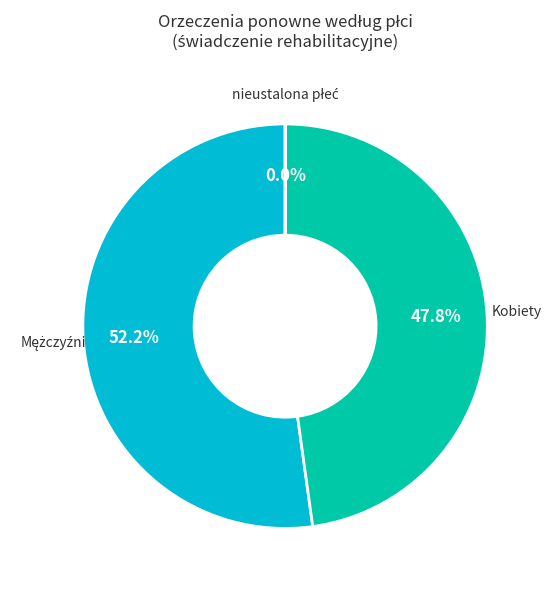

To the nearest percent, what is the average slice percentage?

33%